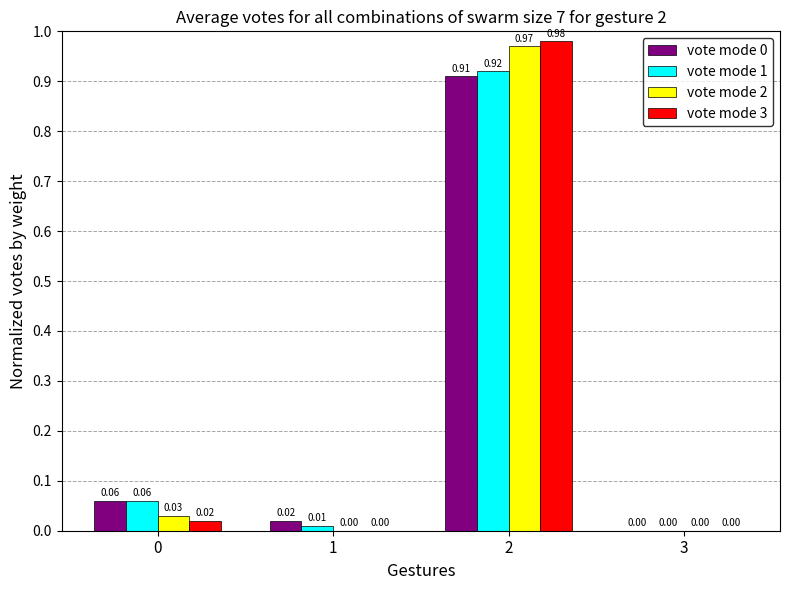

Is the value of vote mode 1 at 0 greater than the value of vote mode 3 at 1?

Yes